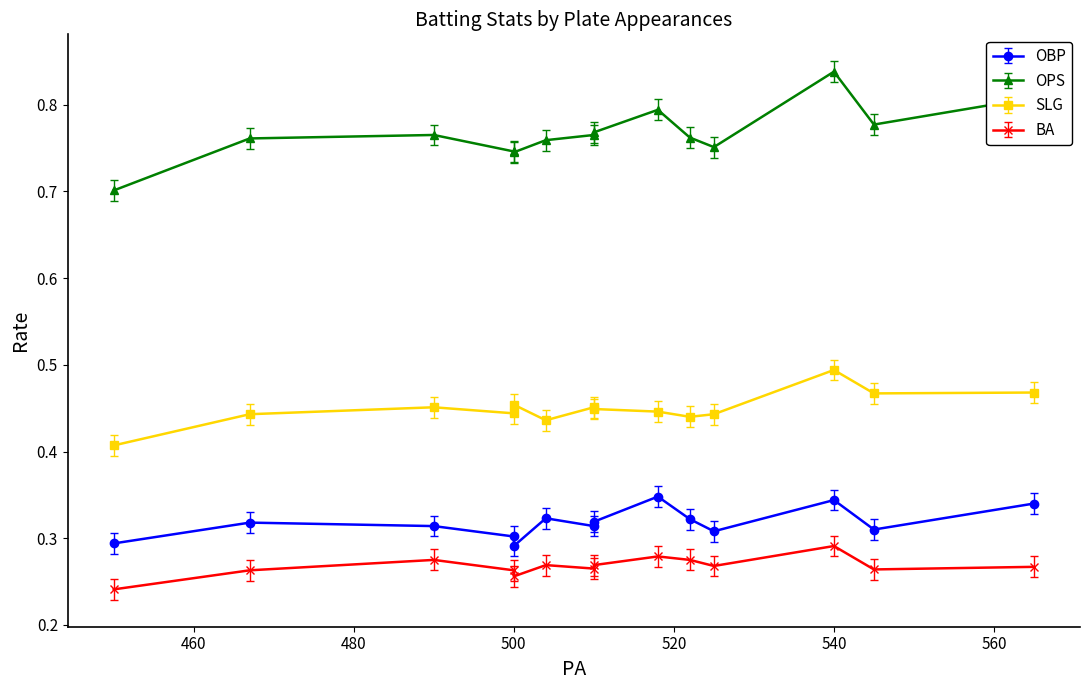

True or false: BA and OBP intersect in this chart.

False